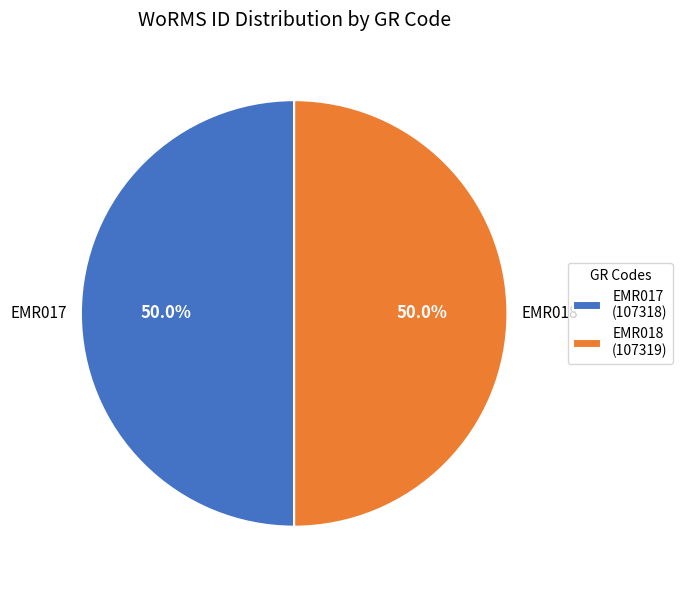

Is the sum of EMR018 (107319) and EMR017 (107318) greater than half?

Yes